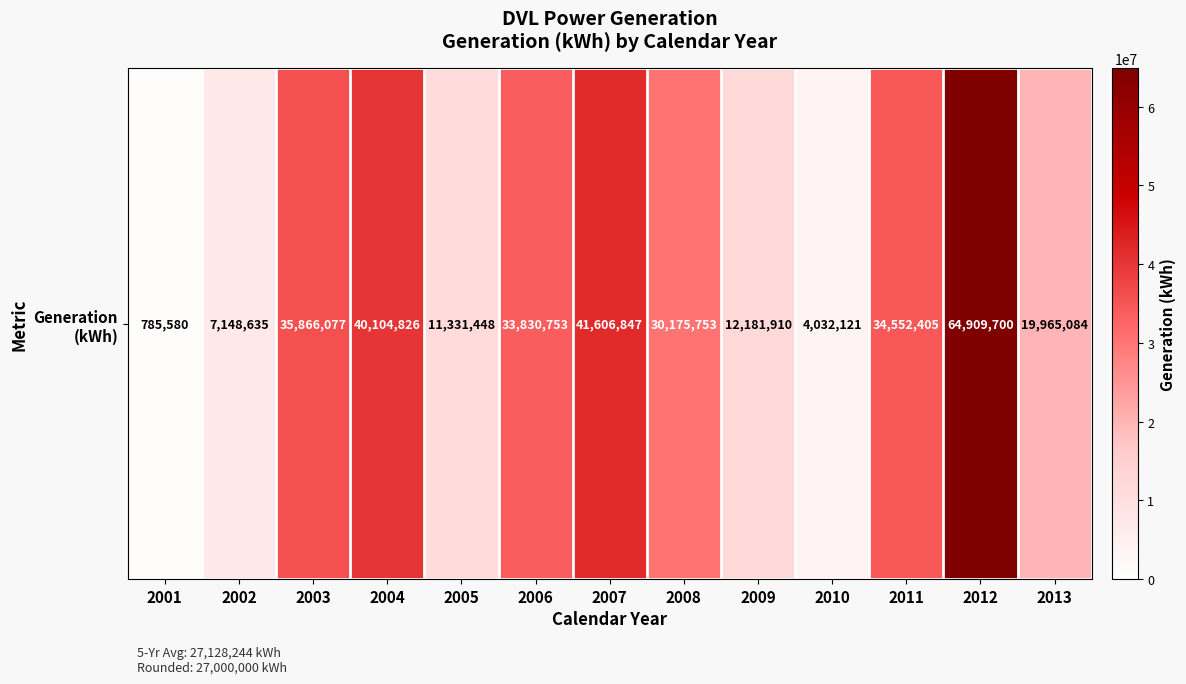

Which label corresponds to the largest value in the chart?

2012